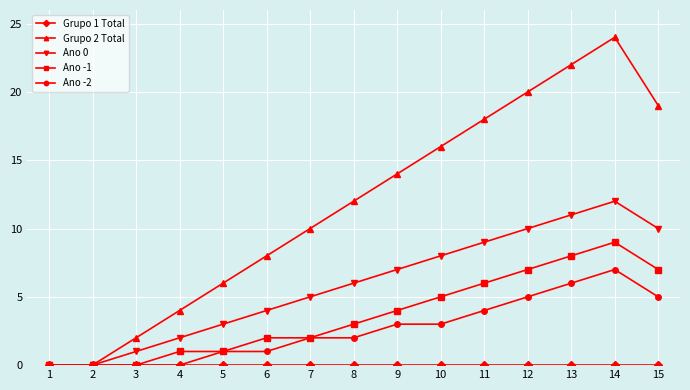

What is the total value across all series at 11?

37